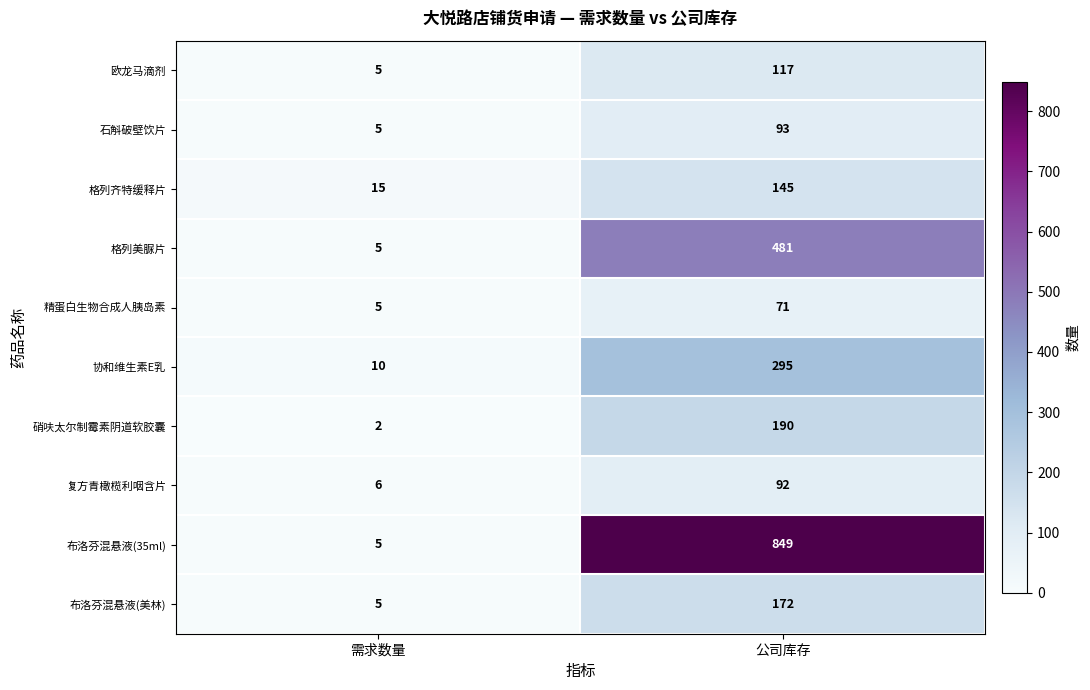

Is it true that 复方青橄榄利咽含片 equals 6 at 需求数量?

True